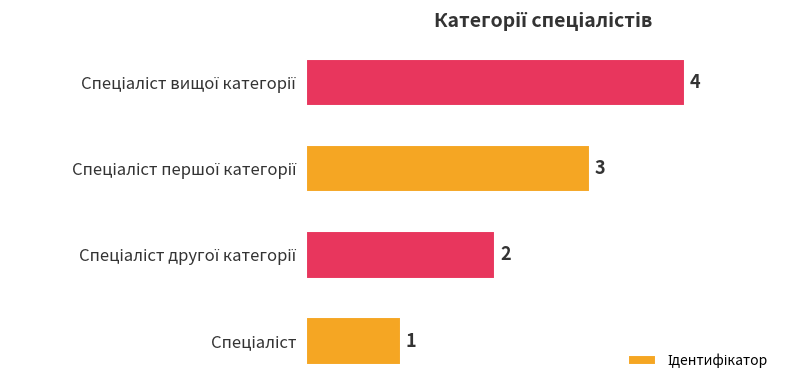

What is the sum of all values?

10